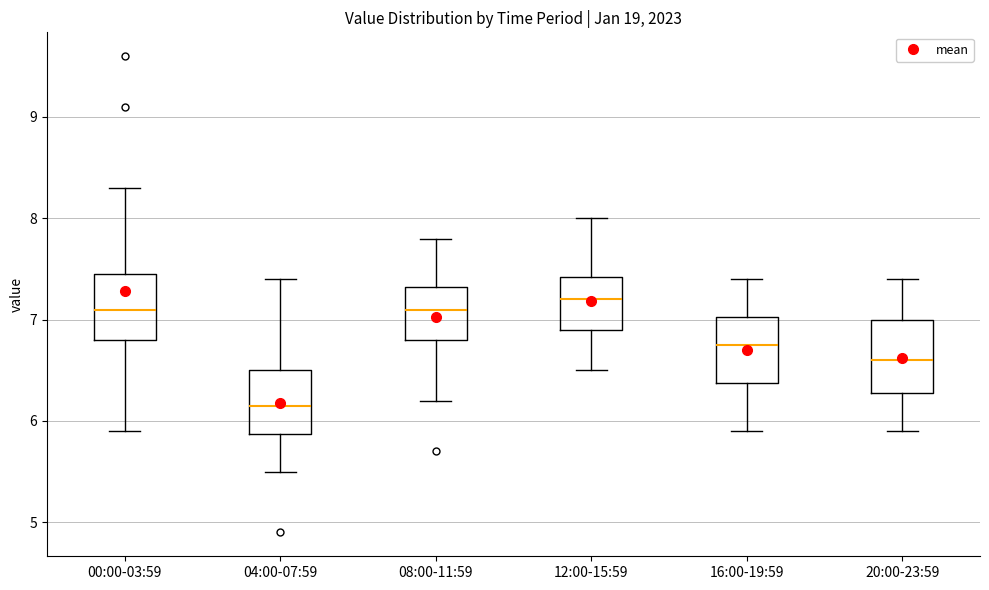

Which box has the lowest median line?

04:00-07:59